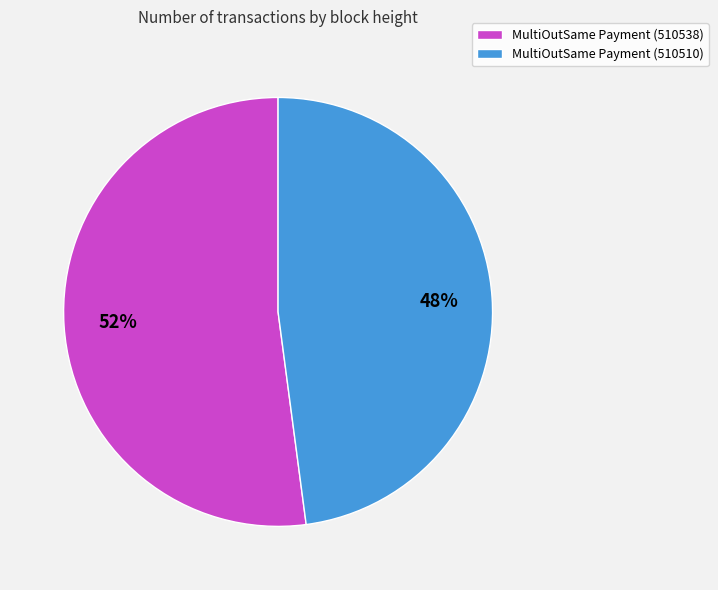

To the nearest percent, what portion does MultiOutSame Payment (510538) represent?

52%